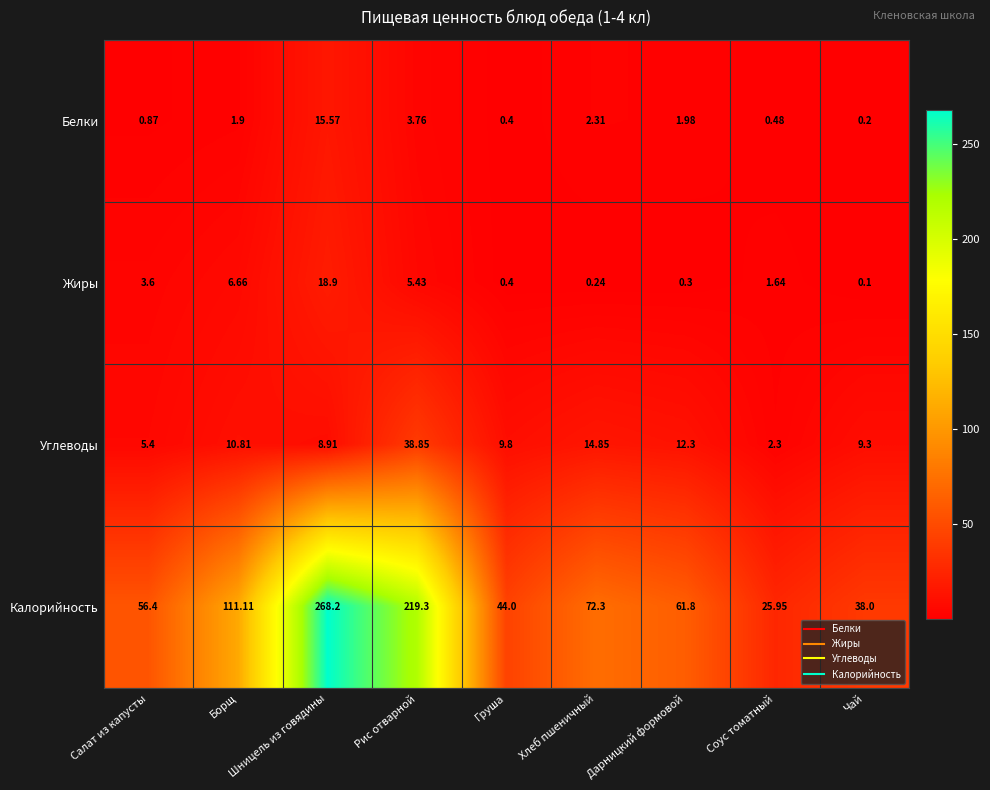

Which series has the largest total across all categories?

Калорийность